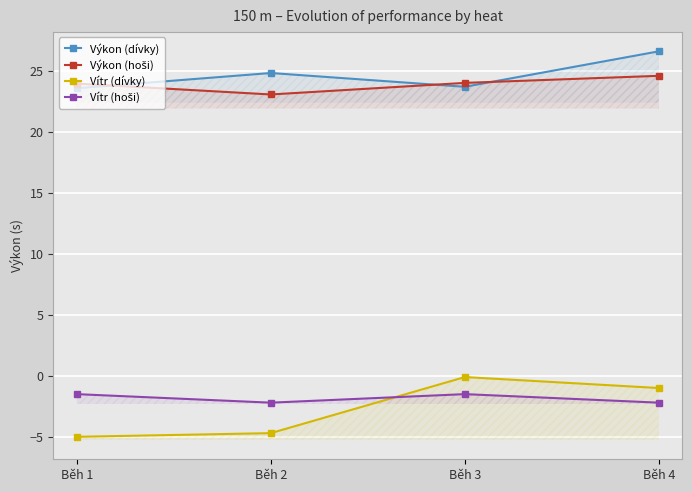

What is the sum of all Výkon (hoši) values?

95.7